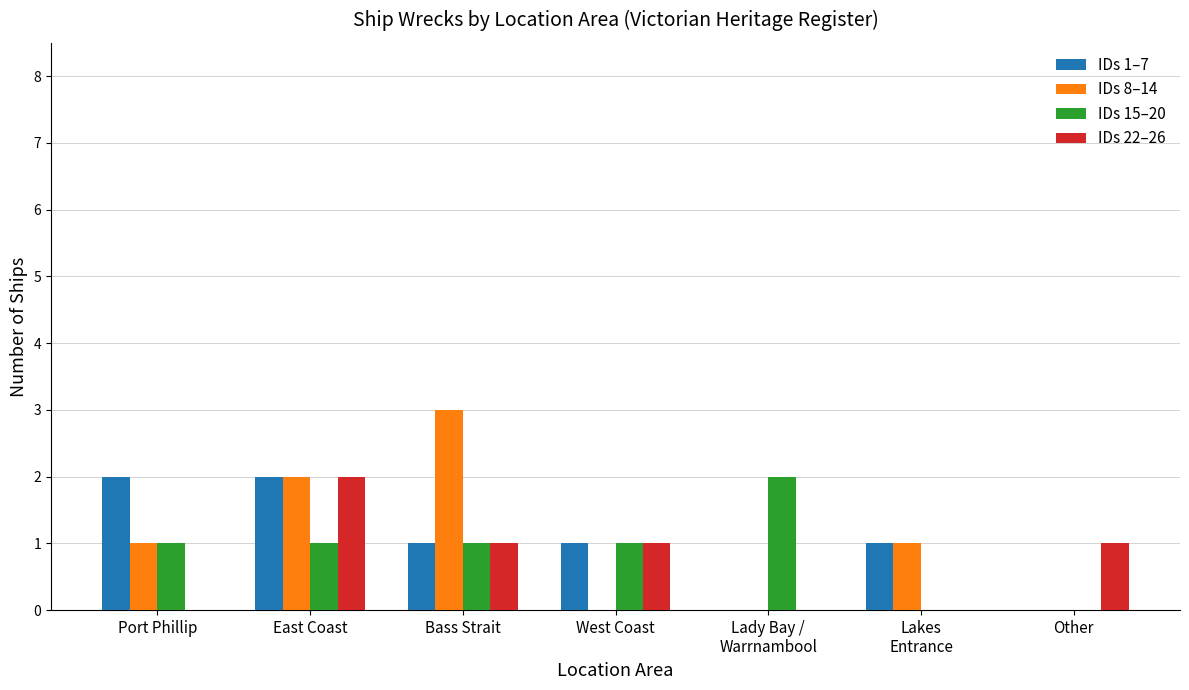

What is the total value across all series at Other?

1